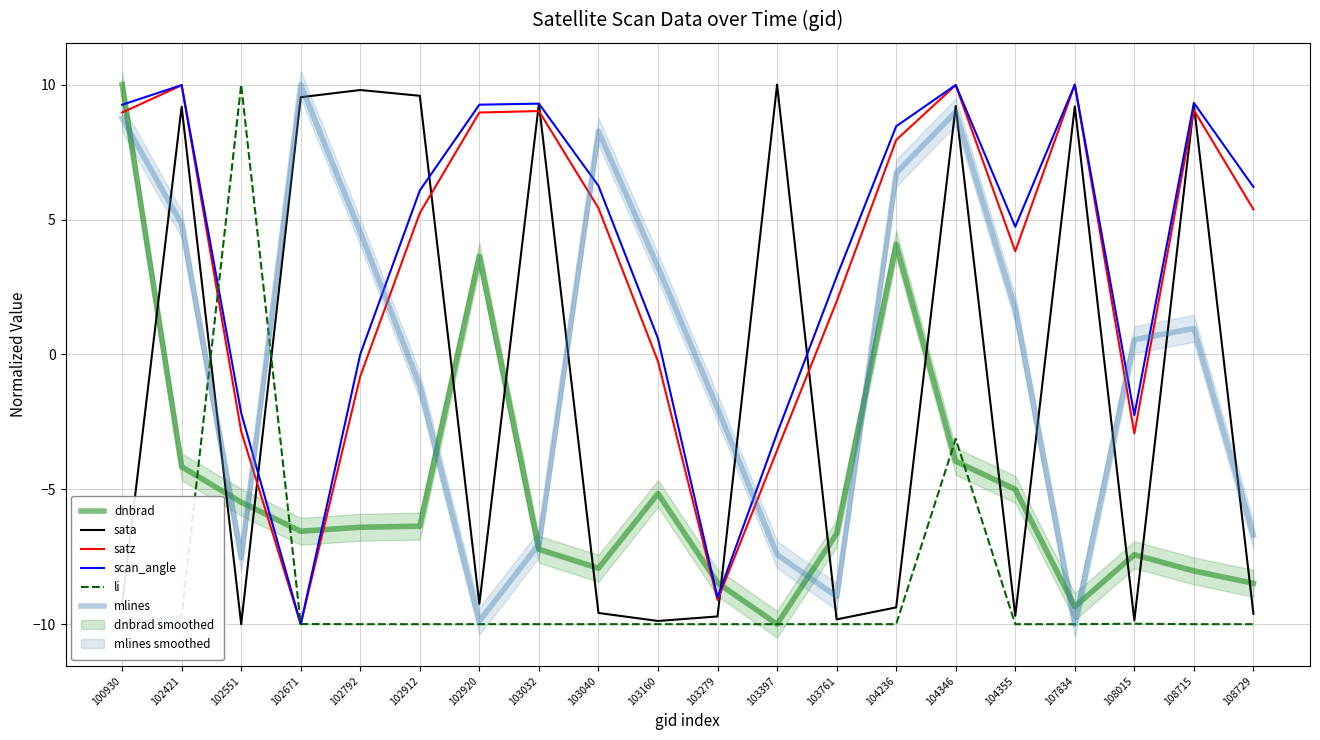

In mlines, how many points are lower than both neighbors (excluding endpoints)?

4